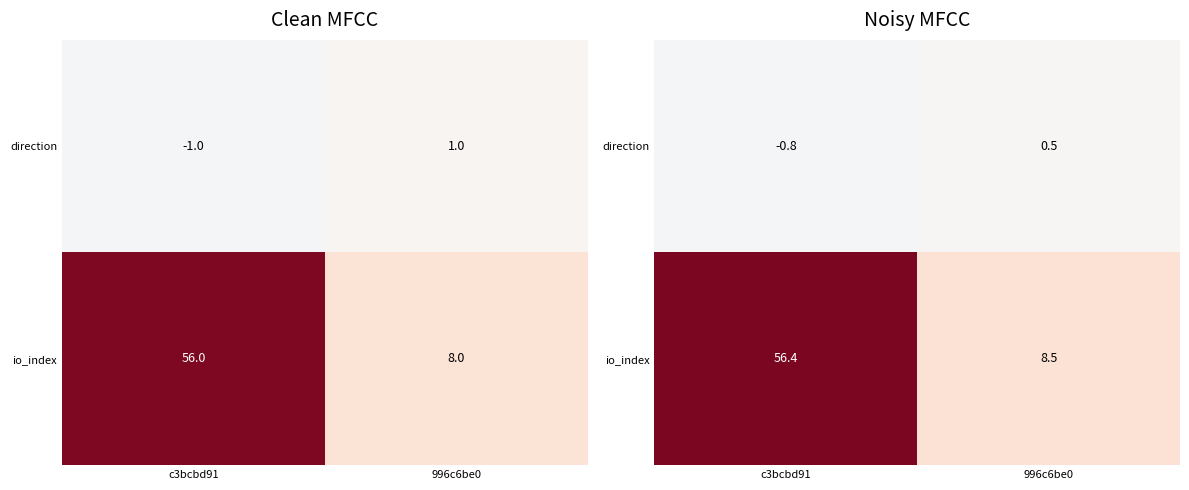

List the series in order of their overall mean, lowest first.

direction, io_index